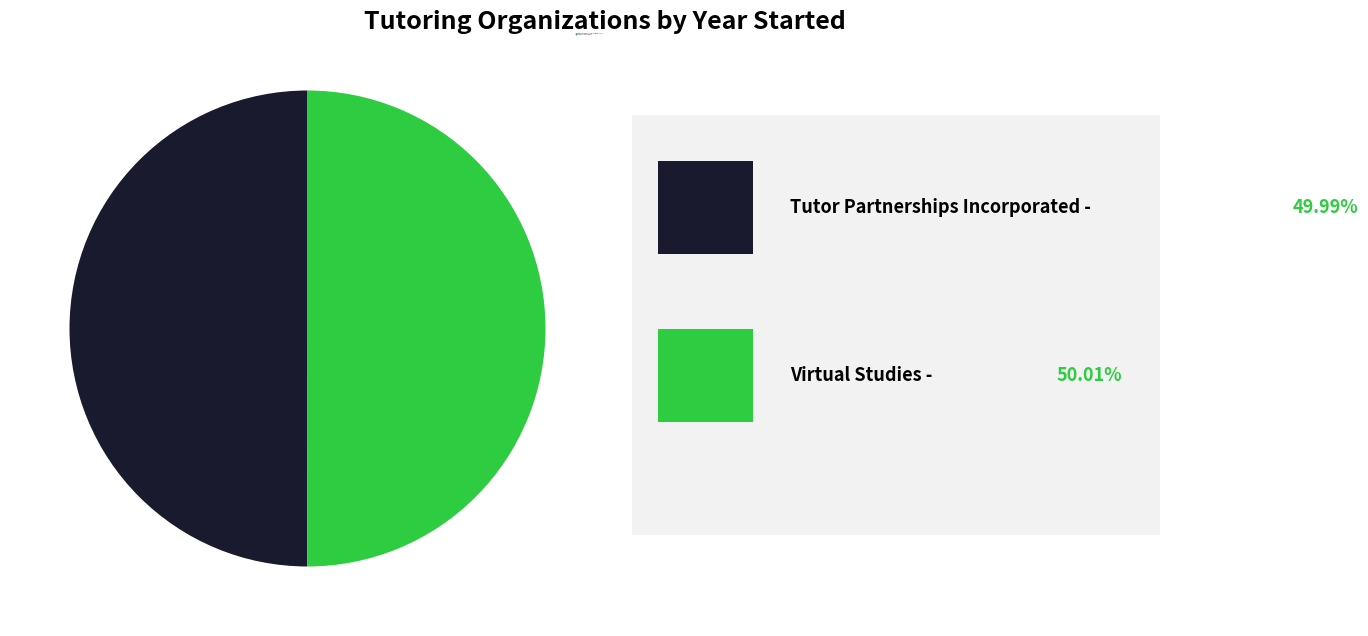

Is the sum of Virtual Studies and Tutor Partnerships Incorporated greater than half?

Yes